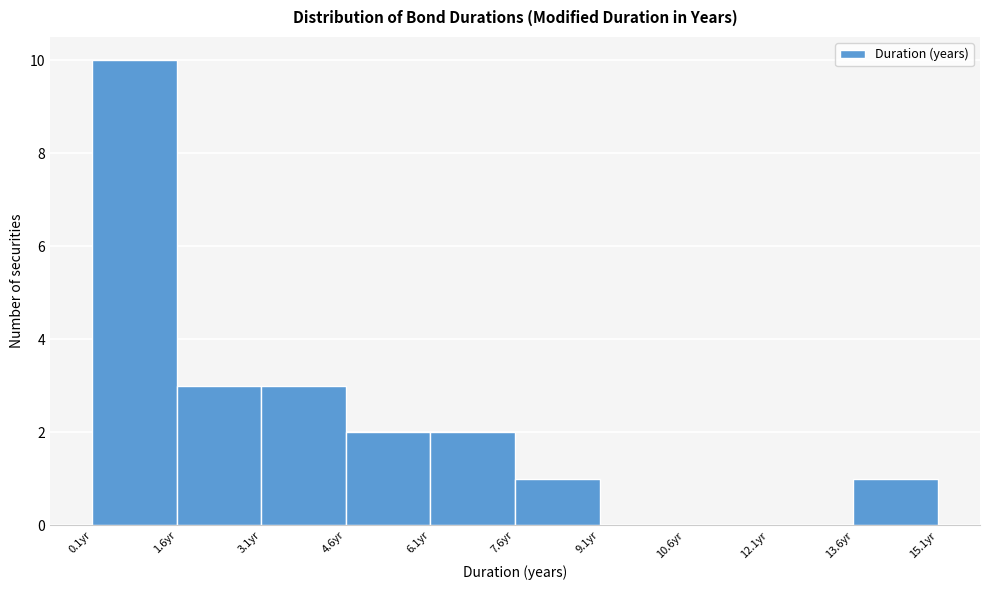

Over which range of the x-axis is the bar tallest?

0.0 to 1.6